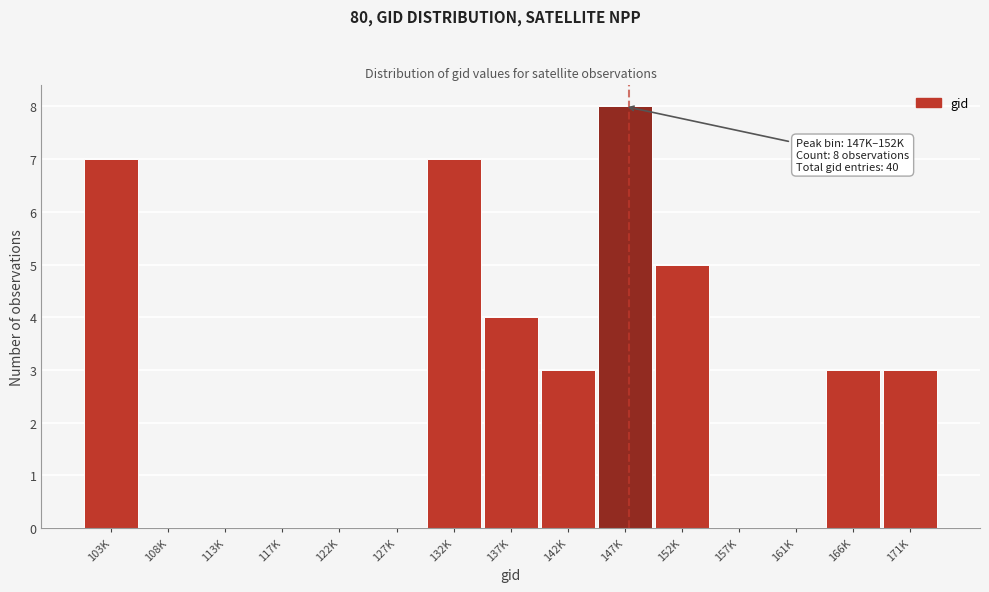

Reading left to right, transcribe all the data shown in this chart.

103K=7	108K=0	113K=0	117K=0	122K=0	127K=0	132K=7	137K=4	142K=3	147K=8	152K=5	157K=0	161K=0	166K=3	171K=3